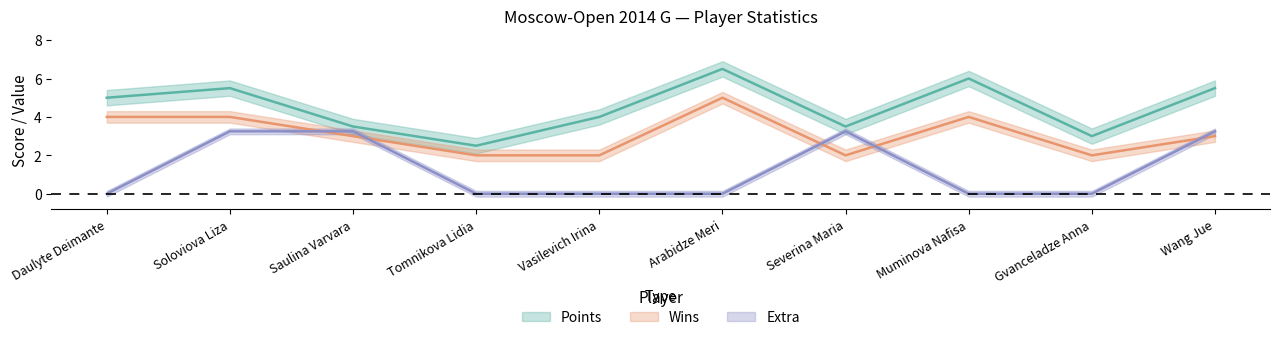

List the labels in order of Points value, largest first.

Arabidze Meri, Muminova Nafisa, Soloviova Liza, Wang Jue, Daulyte Deimante, Vasilevich Irina, Saulina Varvara, Severina Maria, Gvanceladze Anna, Tomnikova Lidia